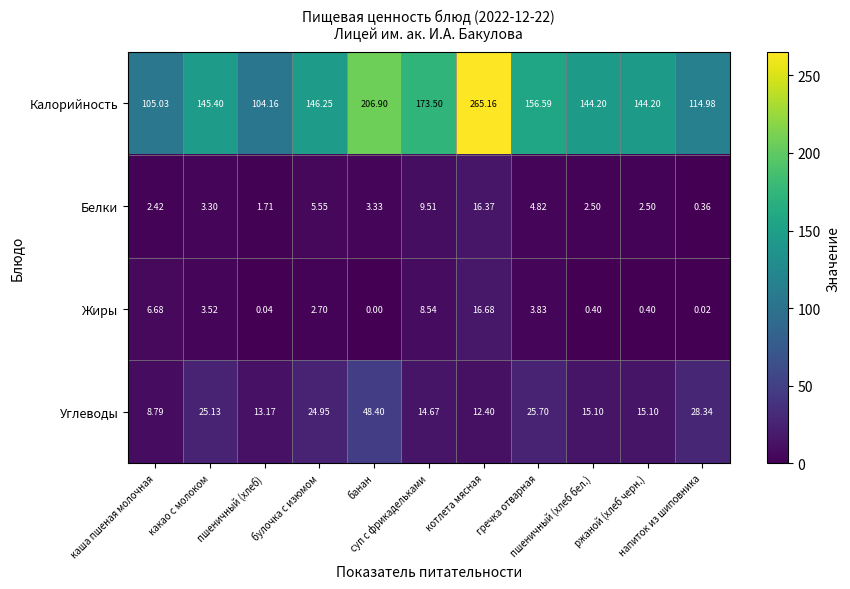

Which series has the largest total across all categories?

Калорийность